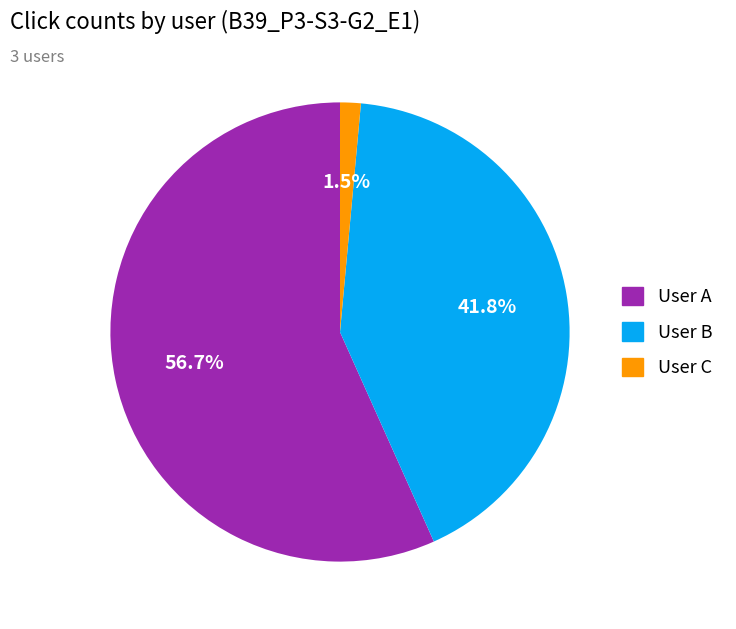

To the nearest percent, what is the difference between the largest and smallest slice percentages?

55%